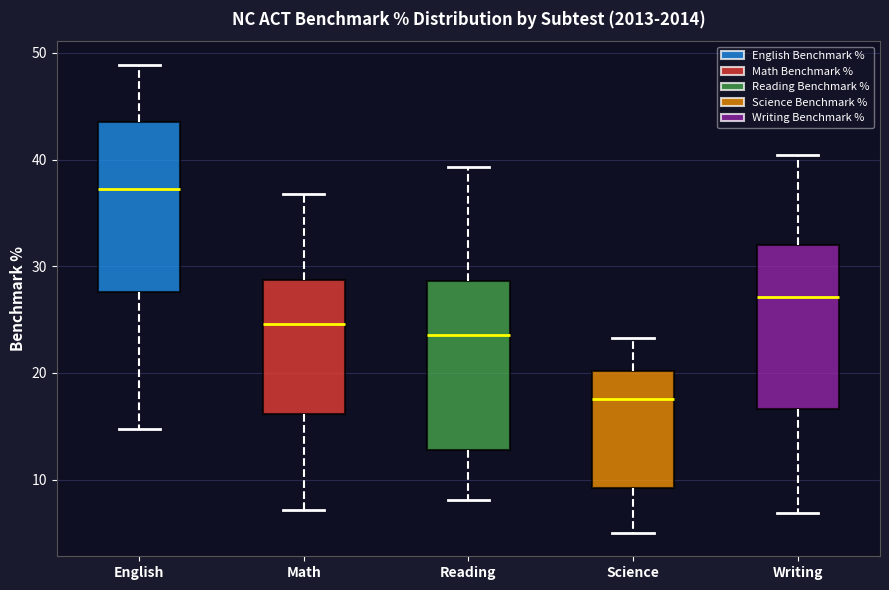

Reading left to right, read every box against the y-axis: the position of its median line, the range the box covers, and the ends of its whiskers. The values are not printed on the chart, so give them approximately, as read against the axis.

English: median 37, box 28 to 43, whiskers 15 to 49
Math: median 25, box 16 to 29, whiskers 7 to 37
Reading: median 24, box 13 to 29, whiskers 8 to 39
Science: median 18, box 9 to 20, whiskers 5 to 23
Writing: median 27, box 17 to 32, whiskers 7 to 40